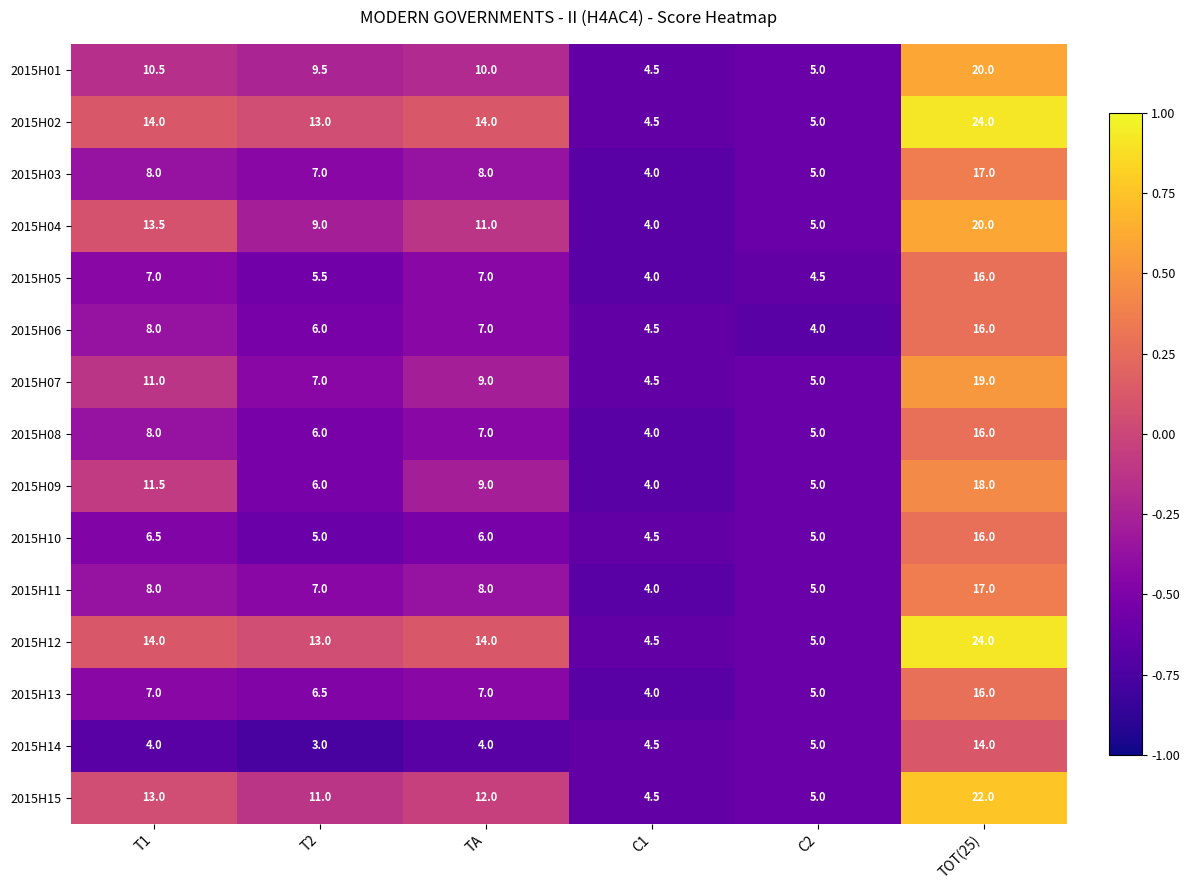

What is the total value across all series at TOT(25)?

275.0